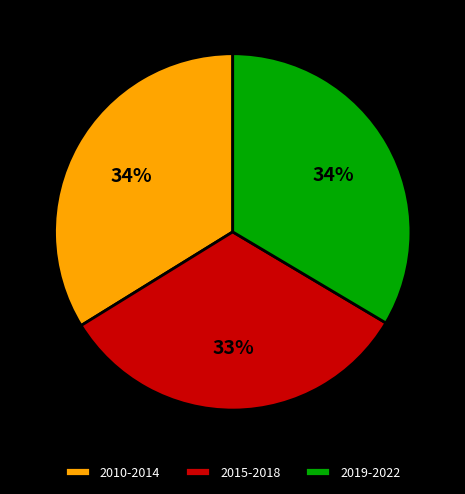

Between 2015-2018 and 2019-2022, which is larger?

2019-2022